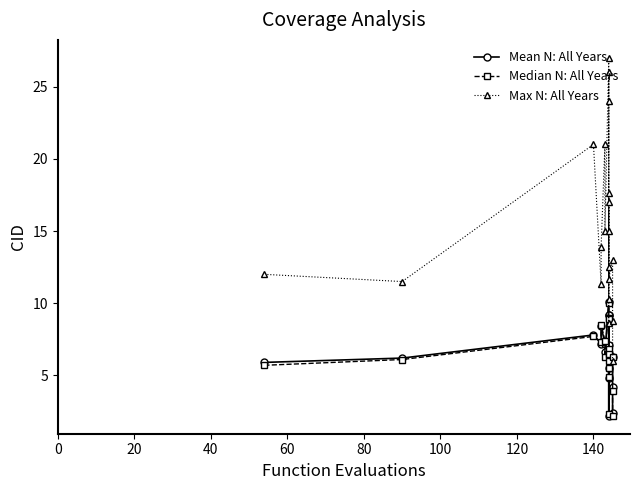

What are all the series names shown in the legend?

Mean N: All Years, Median N: All Years, Max N: All Years